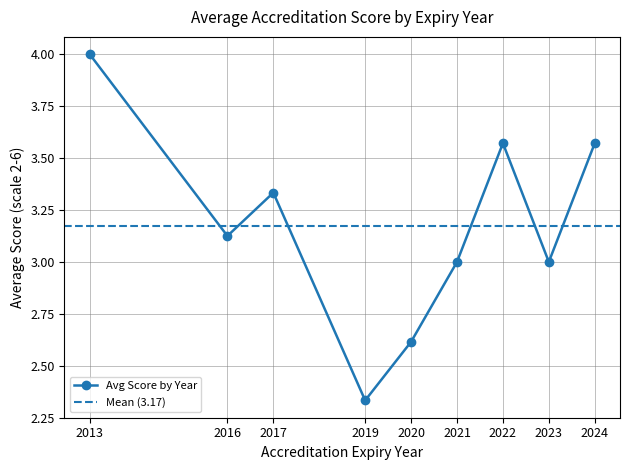

Is it true that Avg Score by Year equals 0.7 at 2019?

False